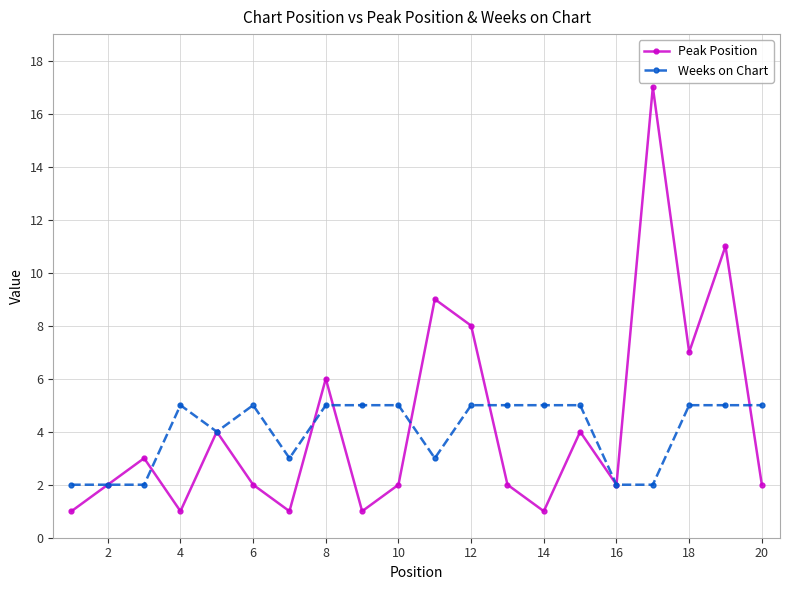

Rank the series by their maximum value, from lowest to highest.

Weeks on Chart, Peak Position